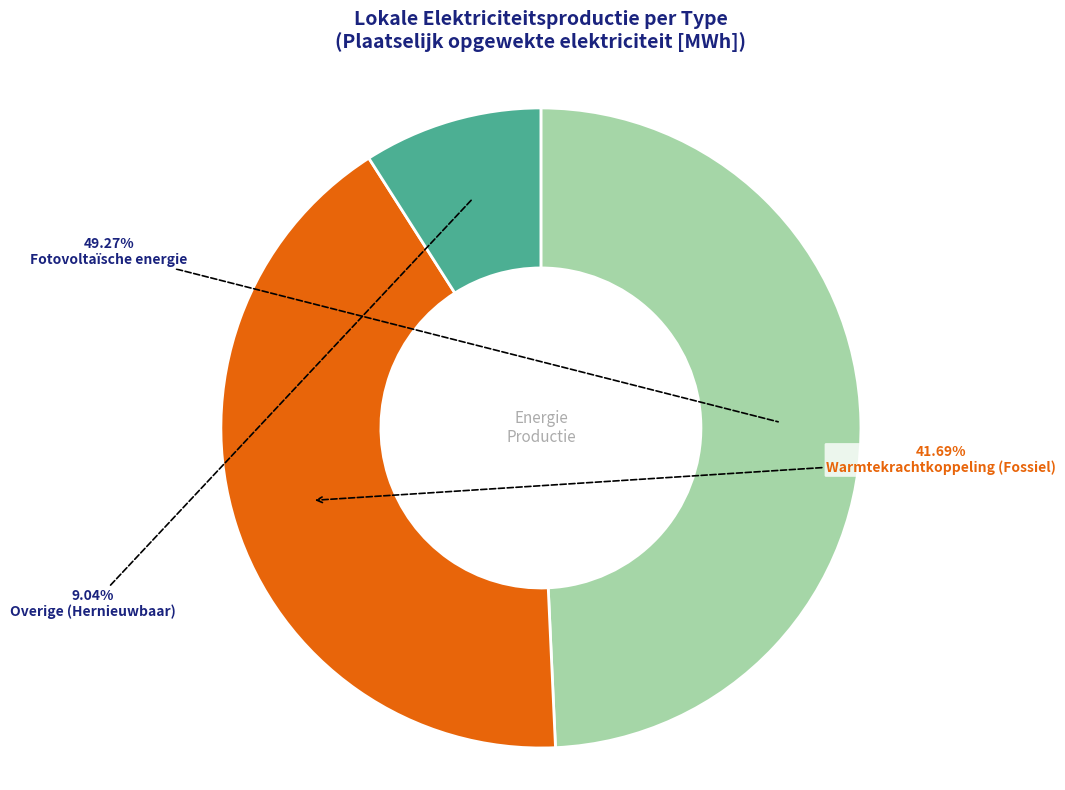

Is there a majority slice in this chart?

No